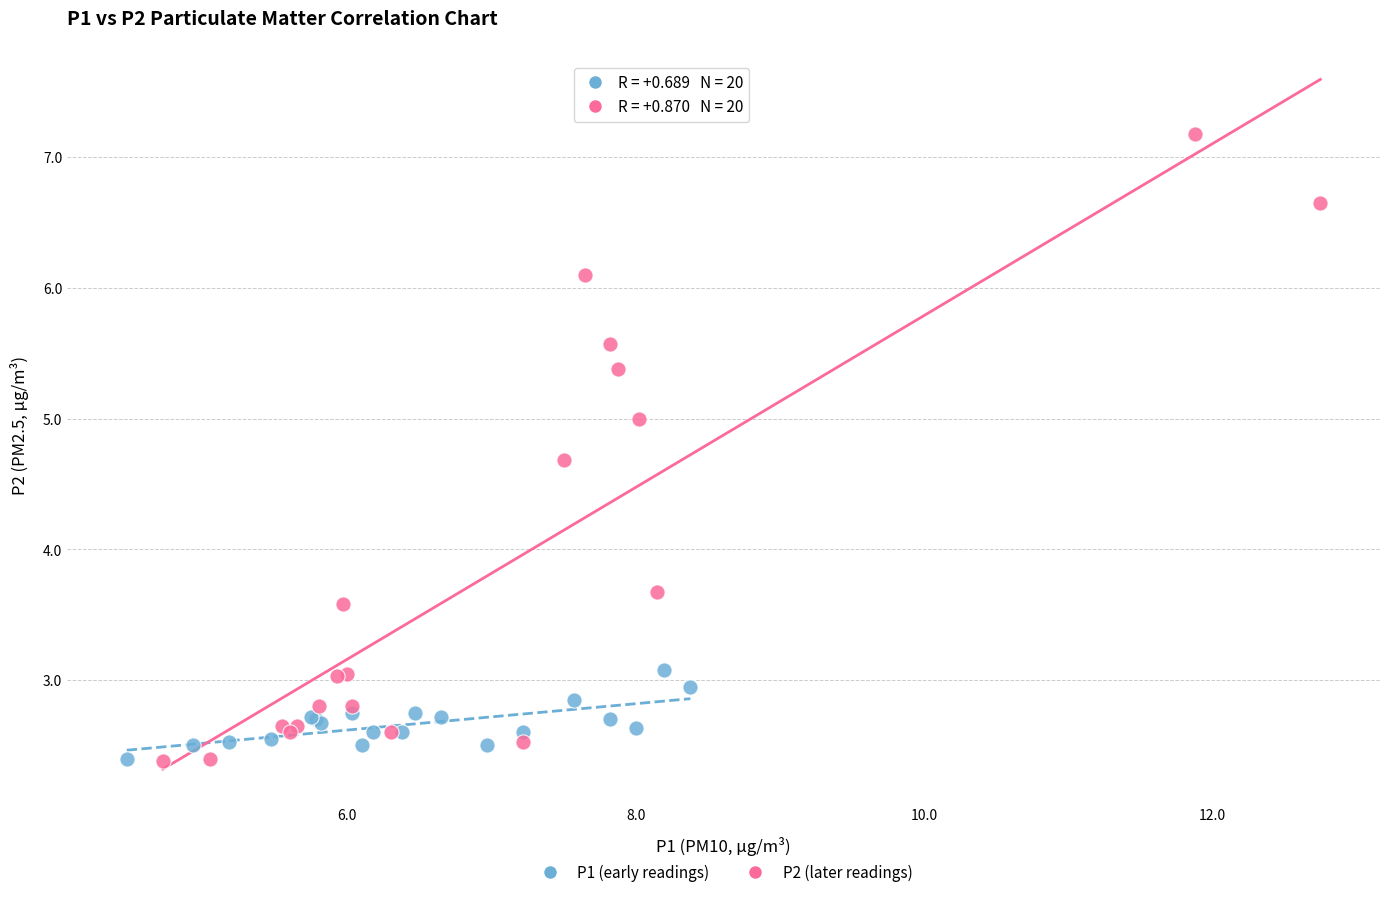

Which series has the widest spread of Y values?

P2 (later readings)